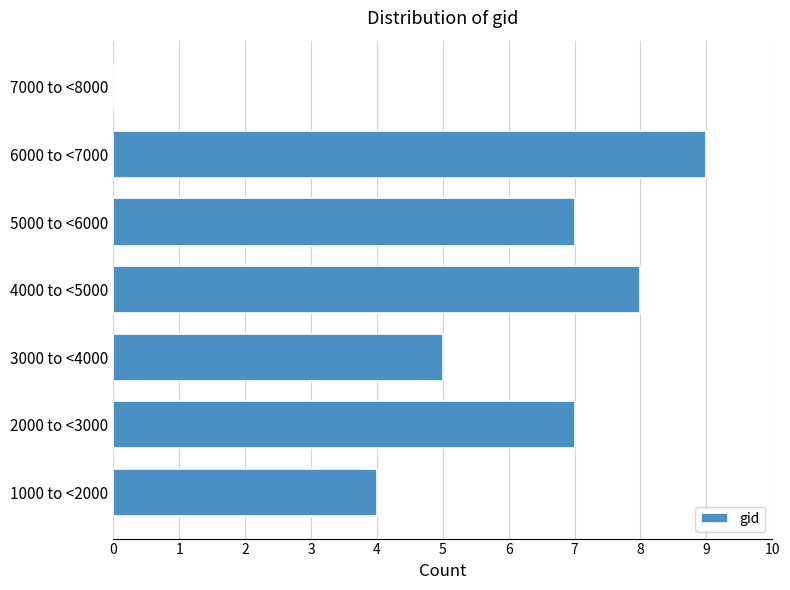

Reading top to bottom, list all the values displayed in this chart.

7000 to <8000=0	6000 to <7000=9	5000 to <6000=7	4000 to <5000=8	3000 to <4000=5	2000 to <3000=7	1000 to <2000=4